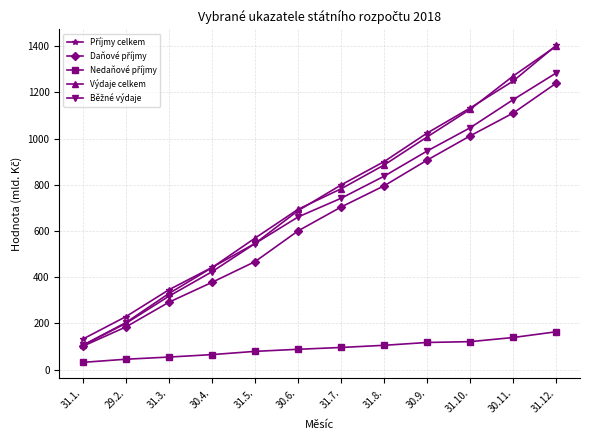

Does the chart have visible grid lines?

Yes